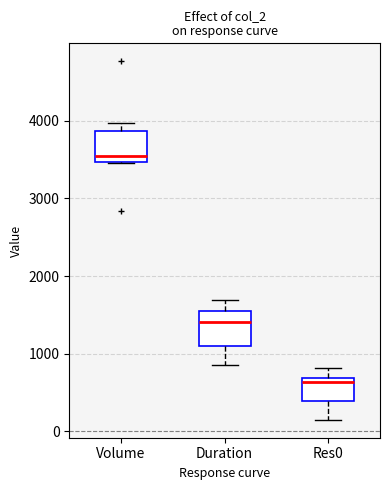

Reading left to right, transcribe this box plot: for each box, give where its median line is, the range the box spans, and where its two whiskers end, as read against the y-axis. The values are not printed on the chart, so give them approximately, as read against the axis.

Volume: median 3500 (just above the box's lower edge), box 3500 to 3900, whiskers 3500 to 4000
Duration: median 1400, box 1100 to 1500, whiskers 900 to 1700
Res0: median 600, box 400 to 700, whiskers 100 to 800